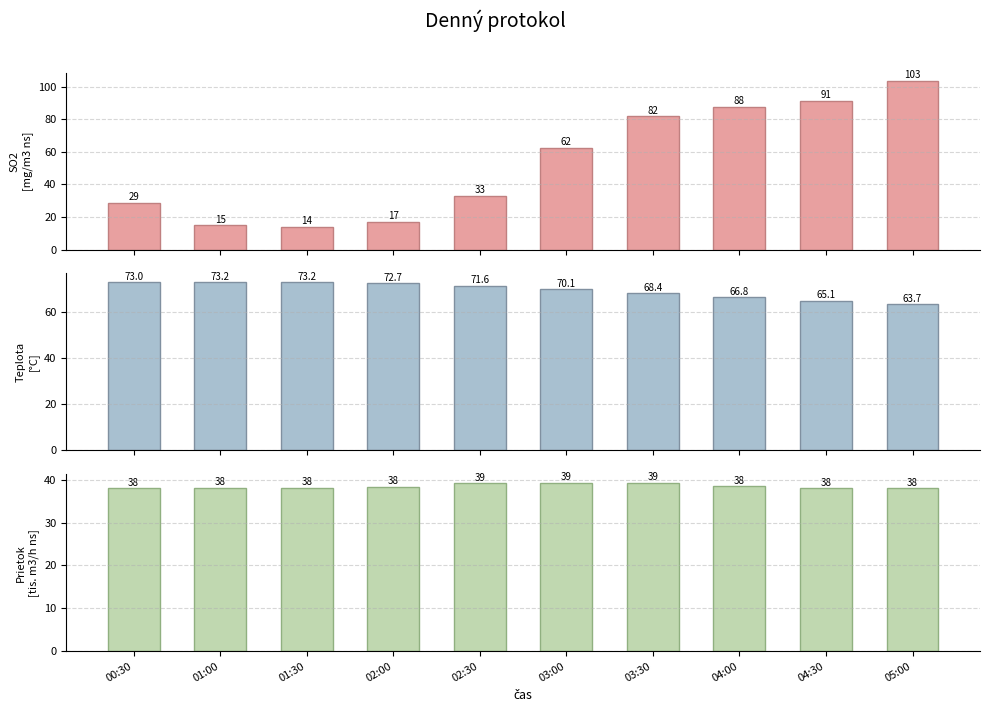

Rank the categories by Teplota value from lowest to highest.

05:00, 04:30, 04:00, 03:30, 03:00, 02:30, 02:00, 00:30, 01:30, 01:00